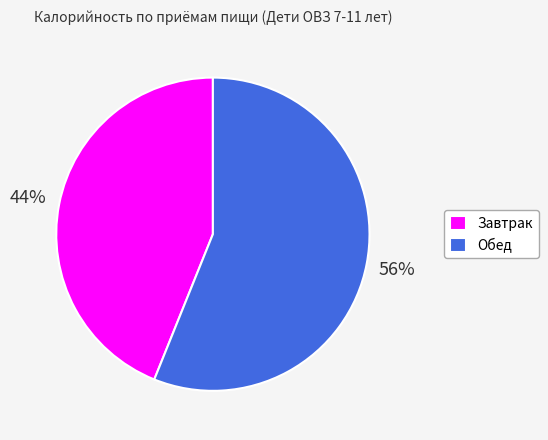

To the nearest percent, what is the difference between the Завтрак and Обед slice percentages?

12%